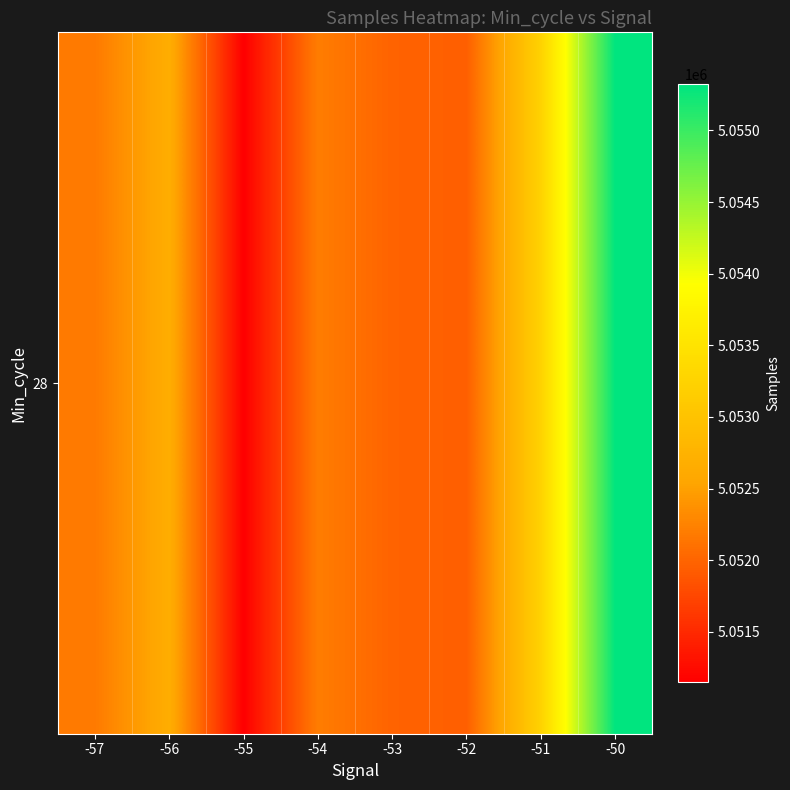

What is the sum of the values at -52 and -50?

10107280.8